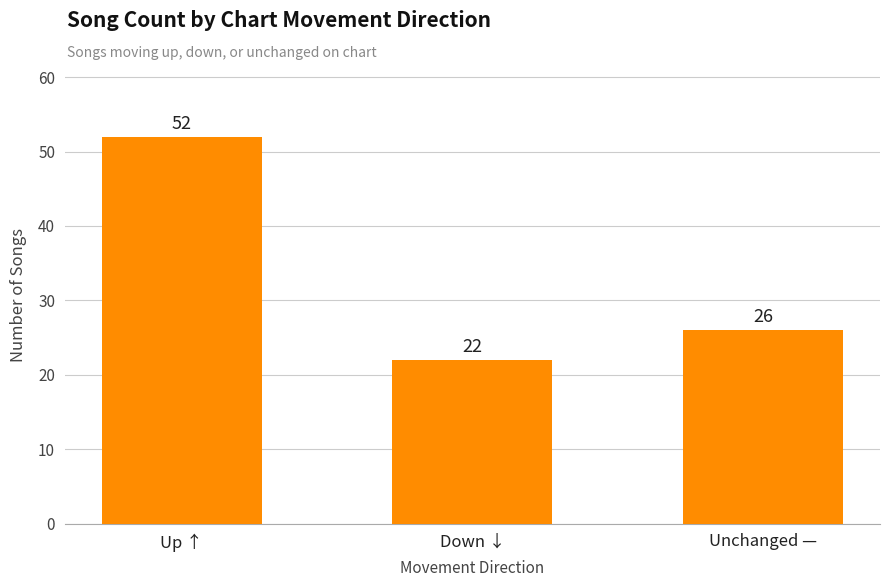

Which label corresponds to the largest value in the chart?

Up ↑